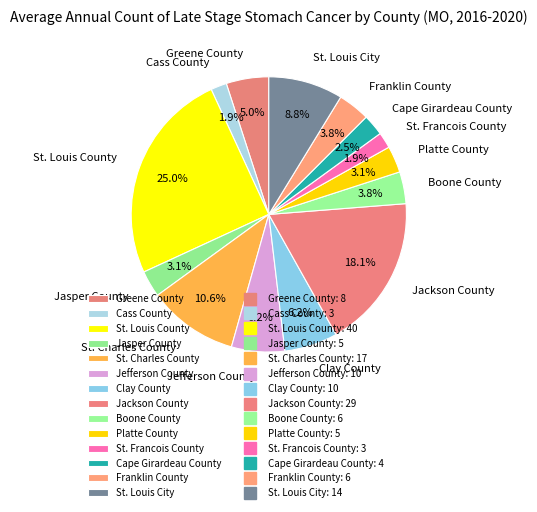

What is the largest slice in the pie chart?

St. Louis County